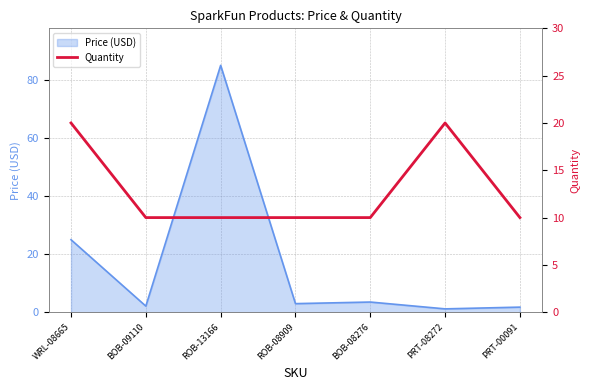

The Price (USD) series shows 19.7 at ROB-13166. True or false?

False